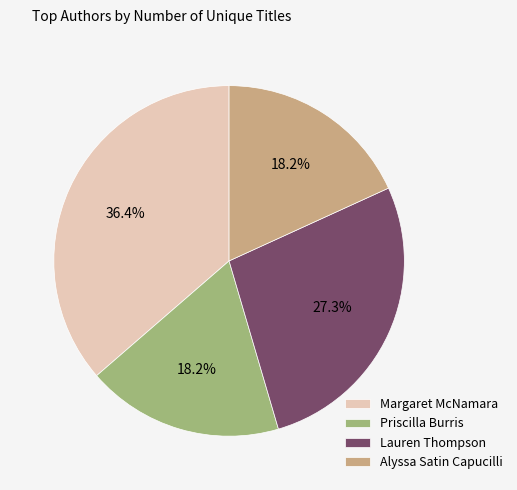

The Lauren Thompson slice represents 27% of the pie. True or false?

True